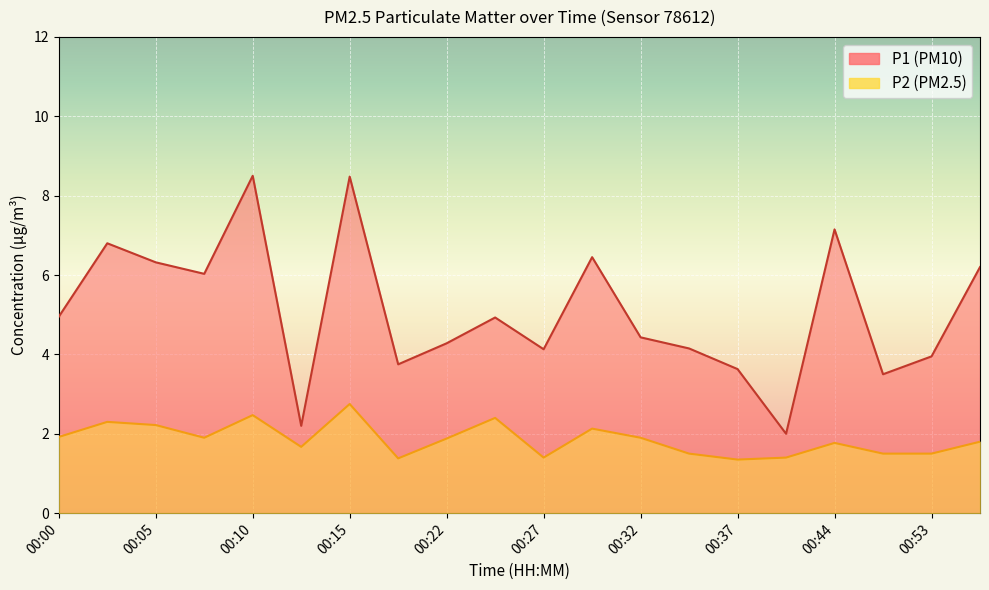

The P1 series shows 4.8 at 00:47. True or false?

False